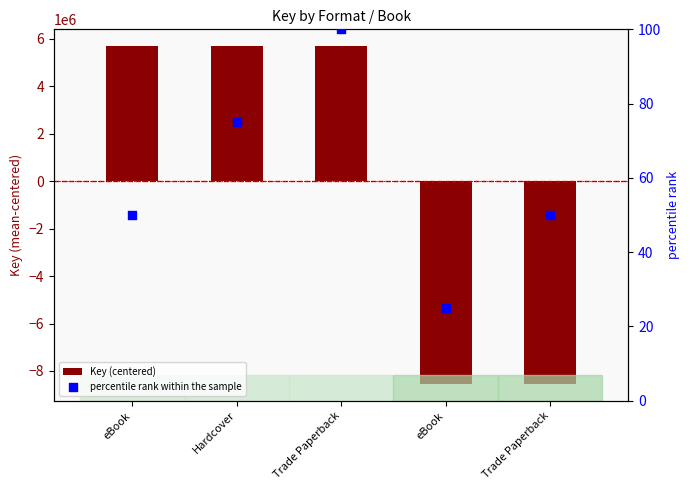

Is the value of Key (centered) at Hardcover greater than the value of percentile rank within the sample at eBook?

Yes